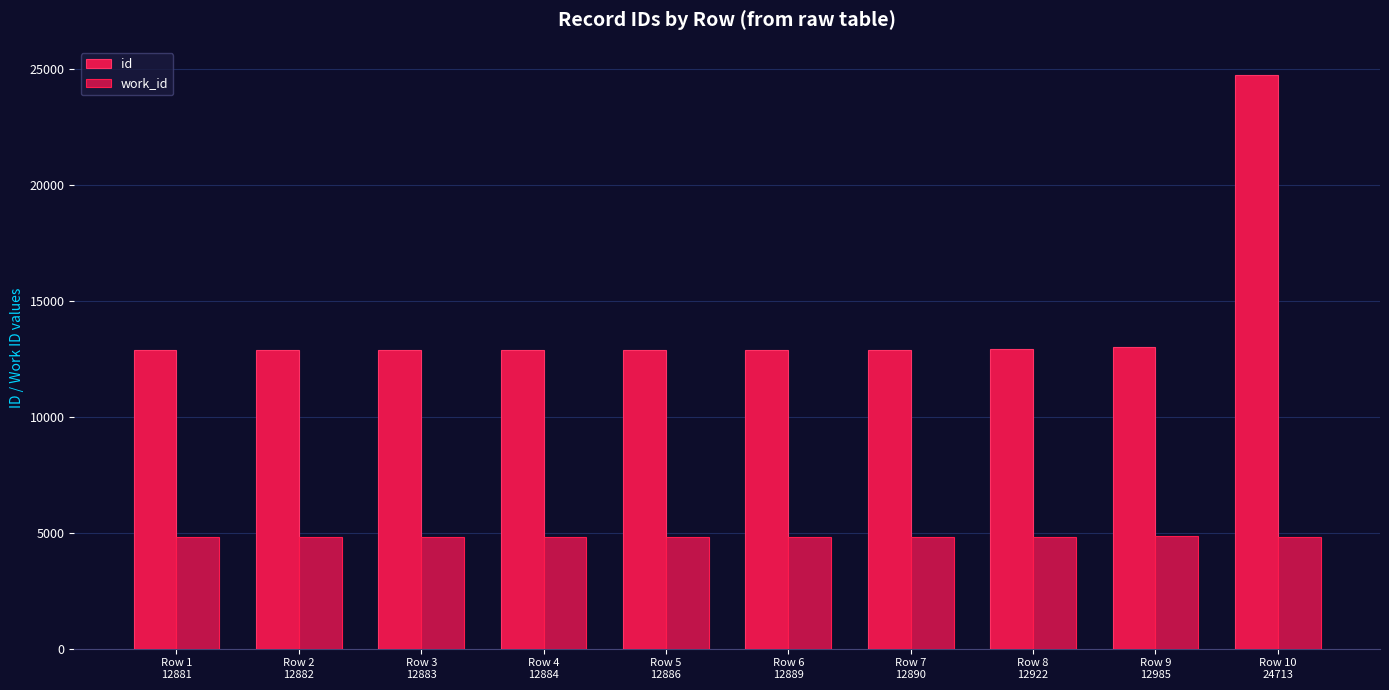

The id series shows 12922 at Row 8
12922. True or false?

True